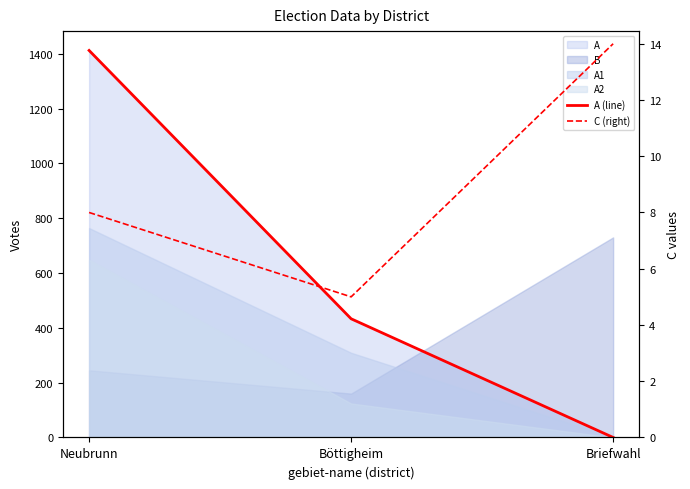

Read the C (right) value at Briefwahl.

14